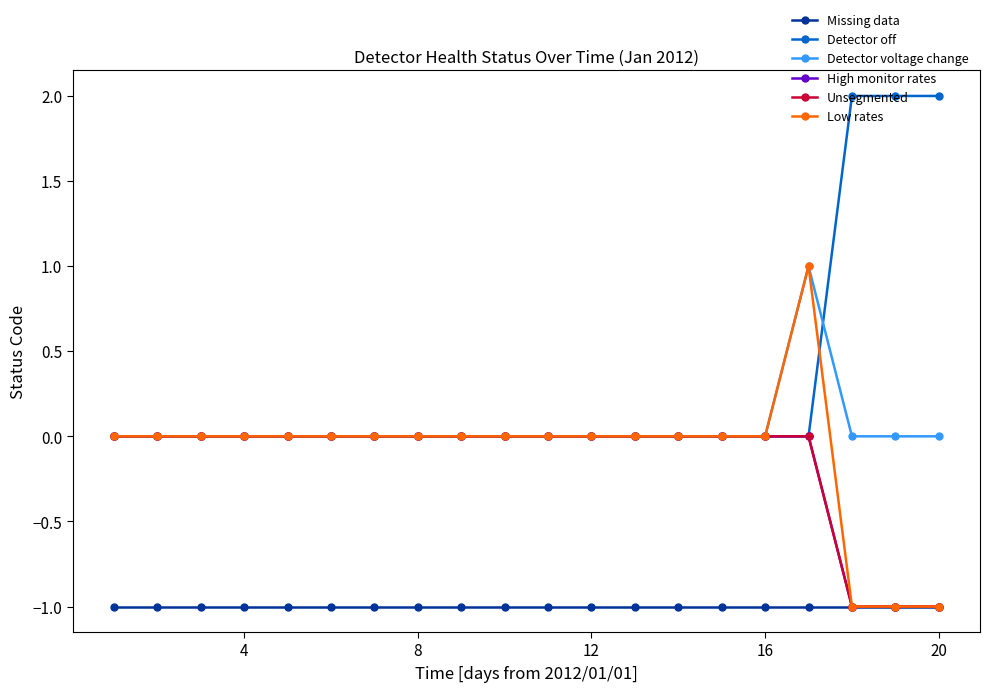

List the series in order of their peak value, highest first.

Detector off, Detector voltage change, Low rates, High monitor rates, Unsegmented, Missing data